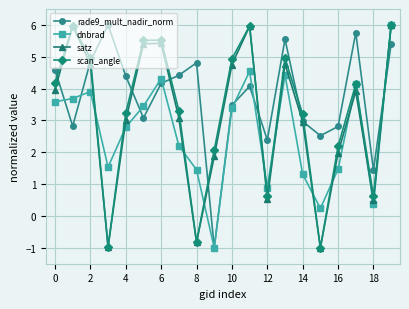

What is the minimum value for satz?

-1.0